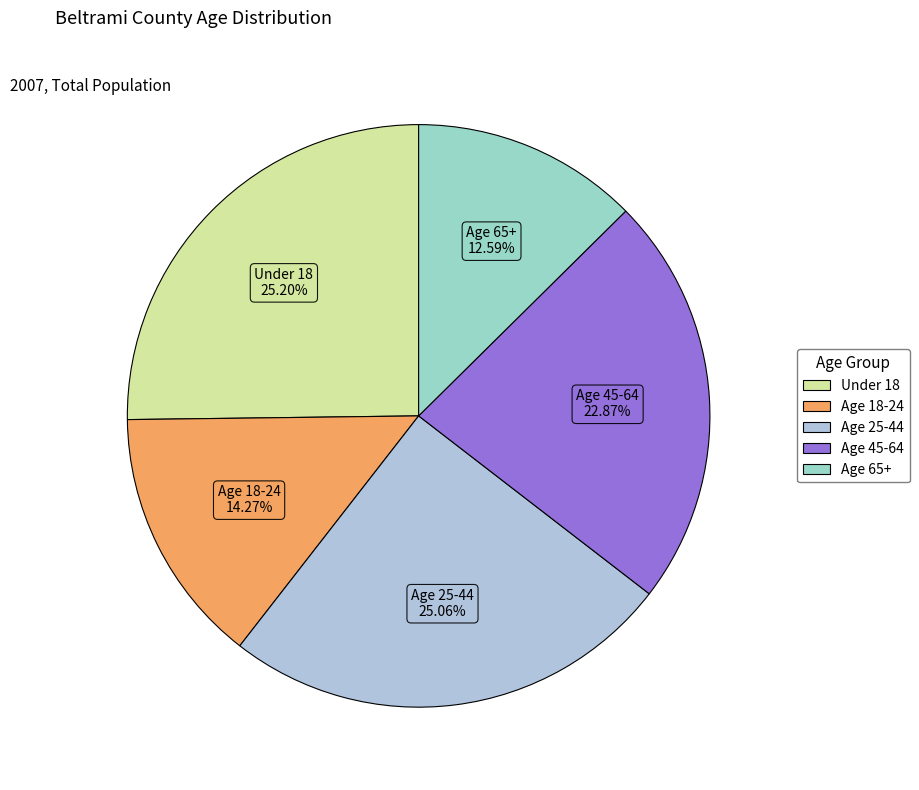

Is there any slice that represents more than half of the pie?

No